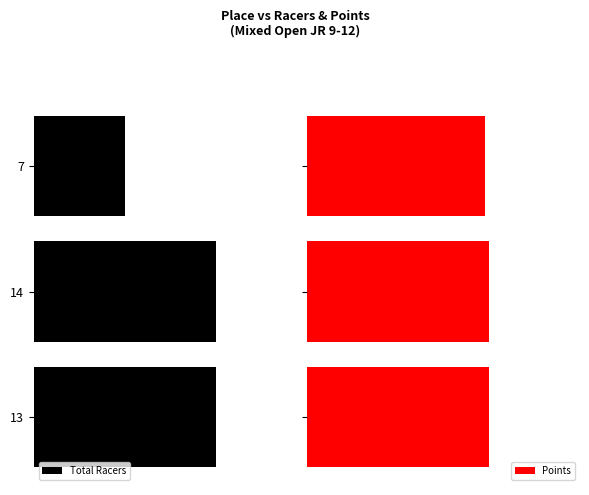

What is the average value of the Total Racers series?

-16.7